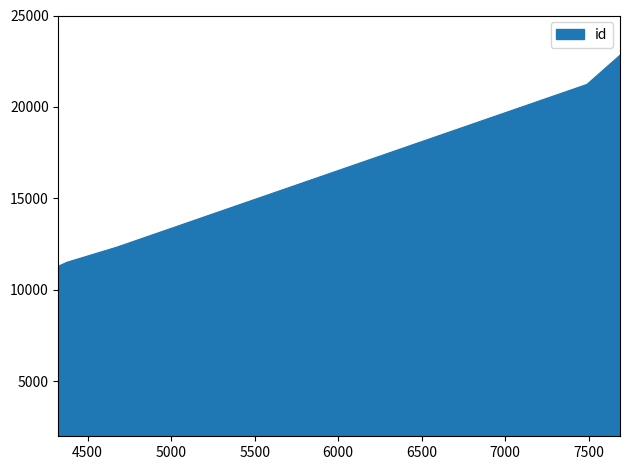

How many lines are shown in the chart?

1